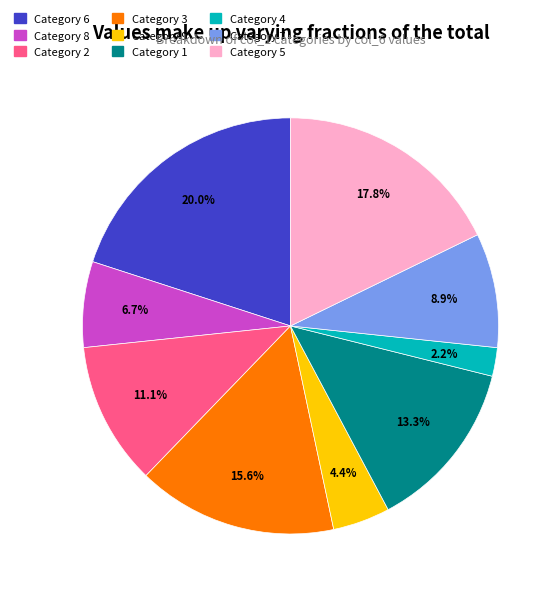

Is there any slice that represents more than half of the pie?

No